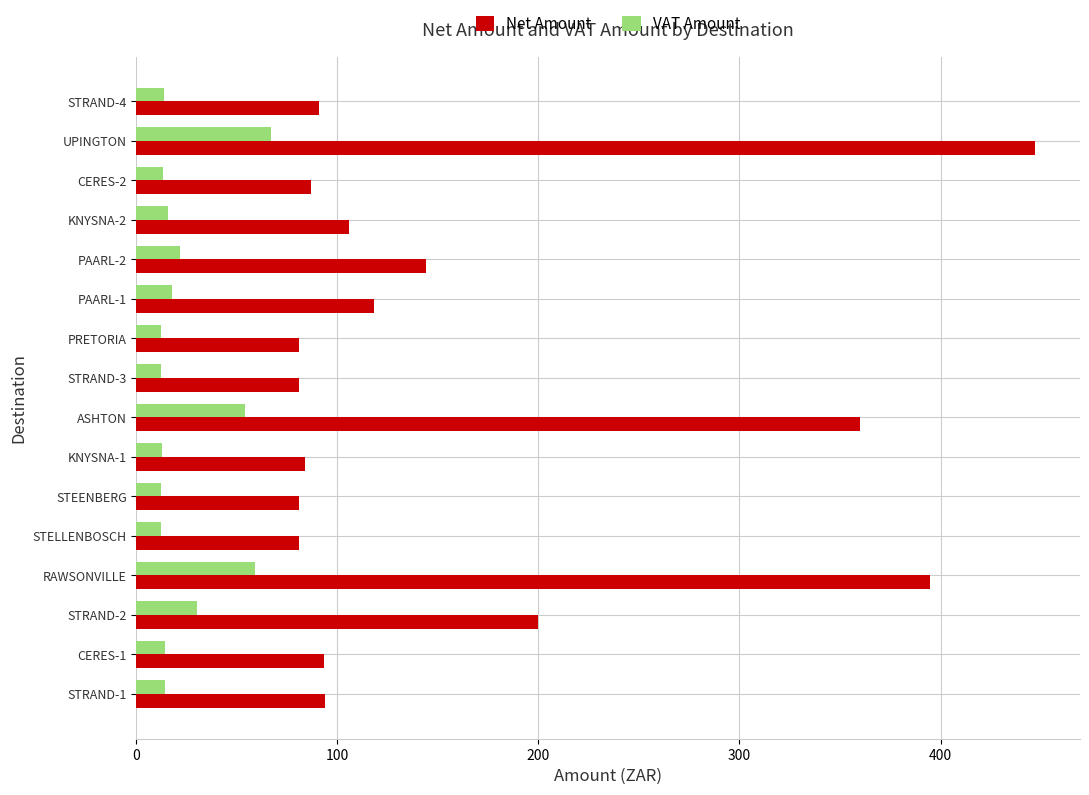

Is it true that VAT Amount equals 12.1 at STELLENBOSCH?

True